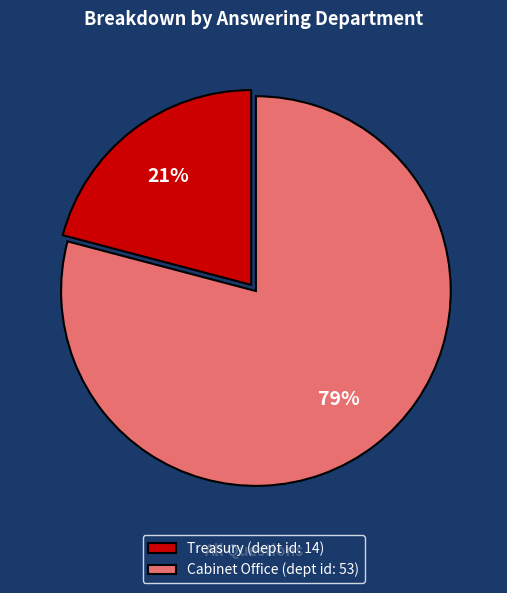

What percentage is the Treasury slice, to the nearest percent?

21%